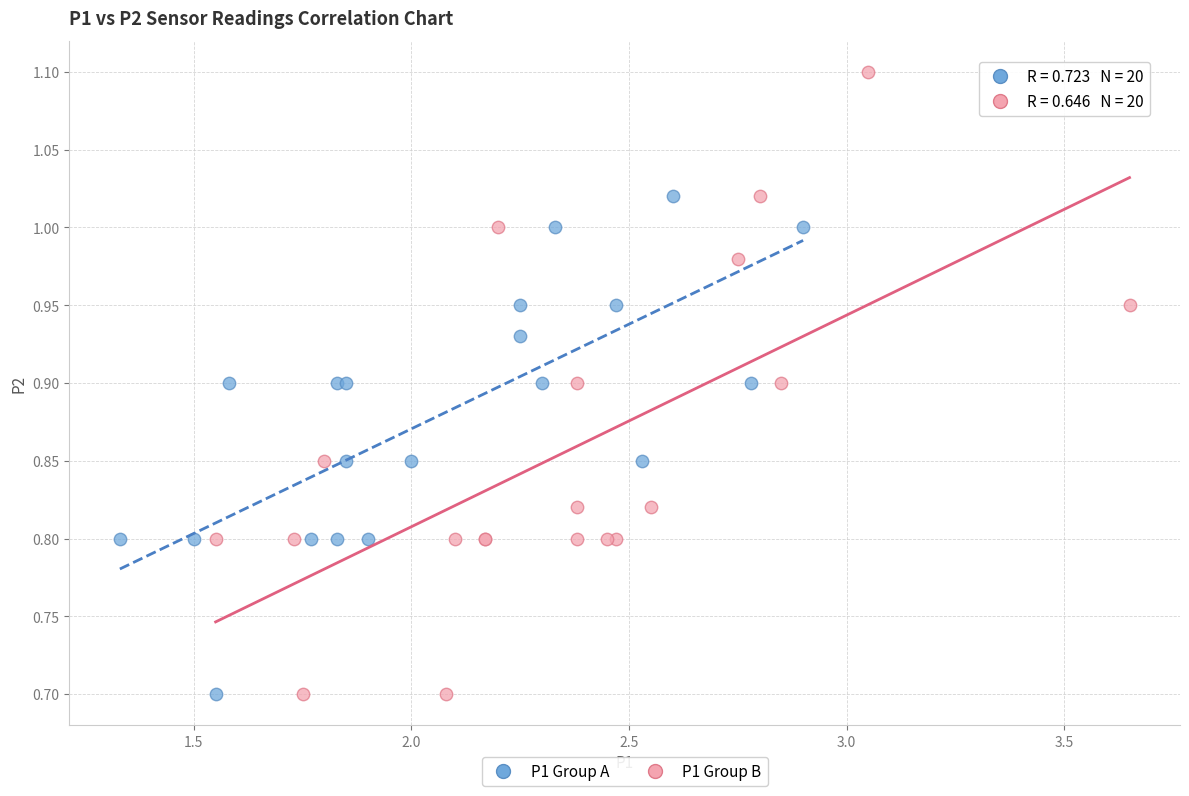

Which series has the largest Y range (max minus min)?

P1 Group B